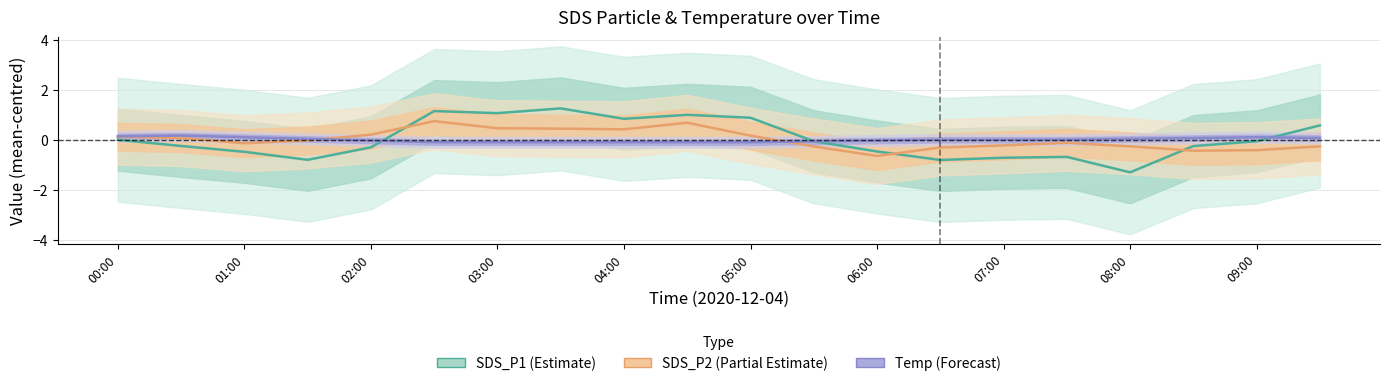

At which label is SDS_P1 (Estimate) closest to 0?

00:00